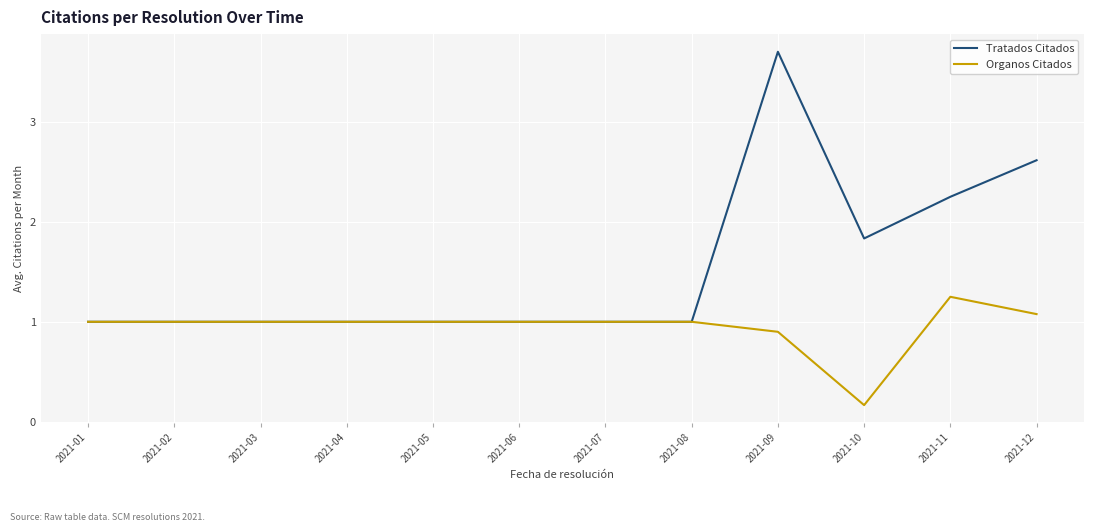

Rank the series by their maximum value, from lowest to highest.

Organos Citados, Tratados Citados